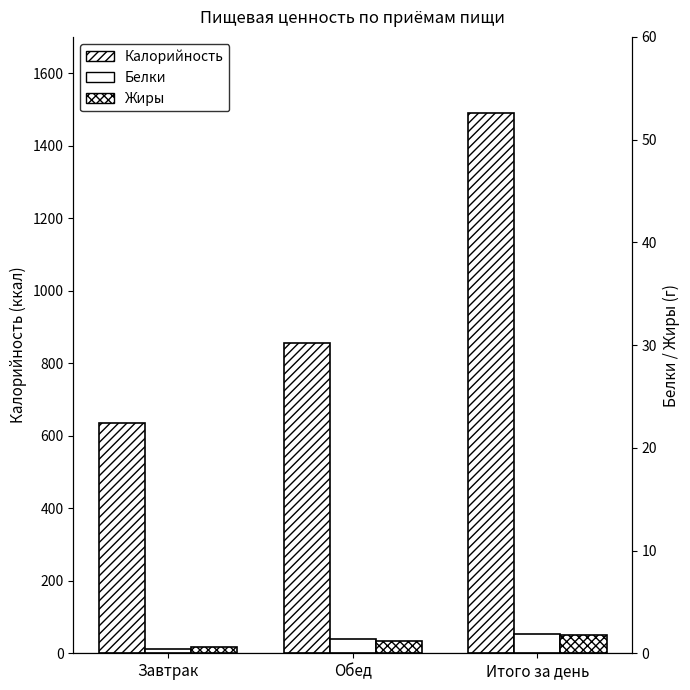

What position from the right is Обед?

2